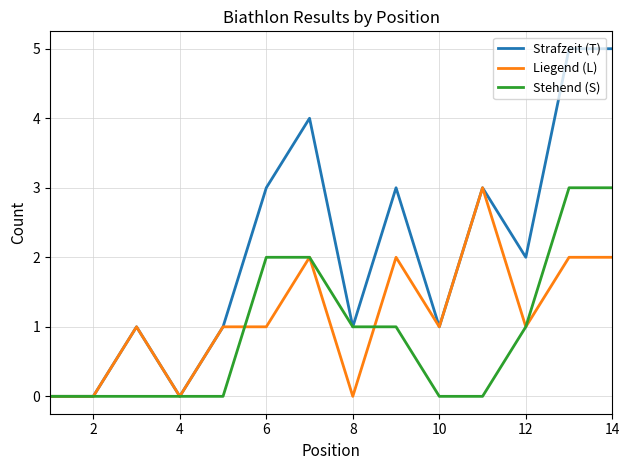

What are all the series names shown in the legend?

Strafzeit (T), Liegend (L), Stehend (S)